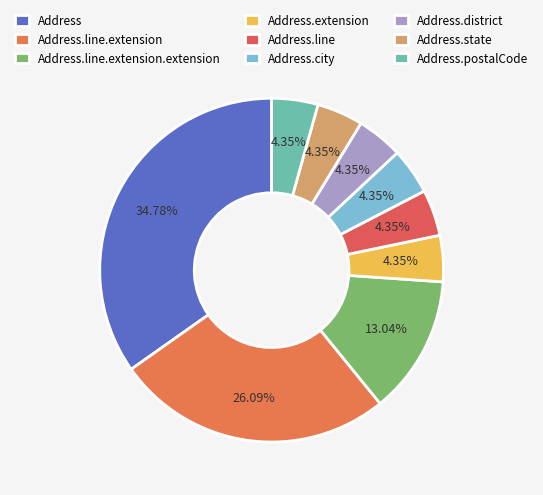

To the nearest percent, what percentage of the pie is Address.extension?

4%